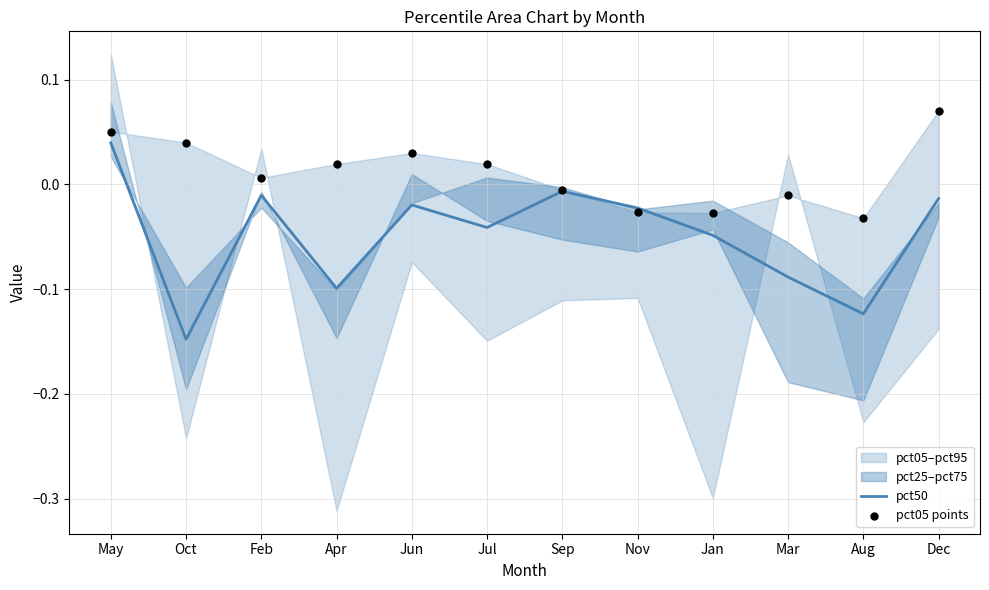

The pct50 series shows -0.1 at Apr. True or false?

True